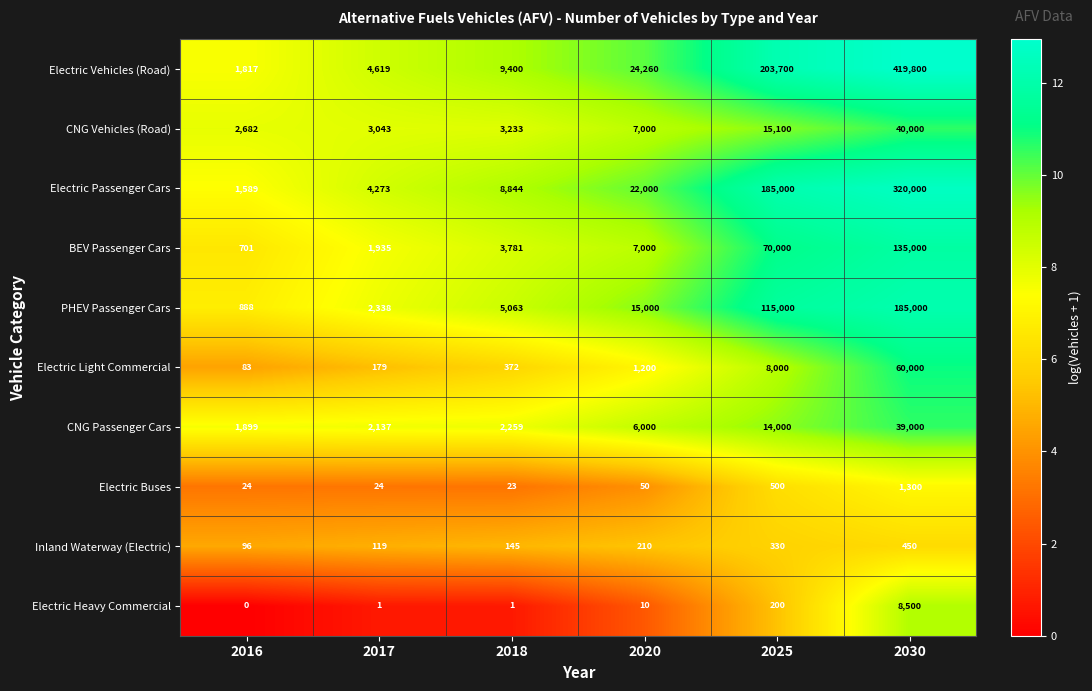

At how many categories does at least one series exceed 7?

6